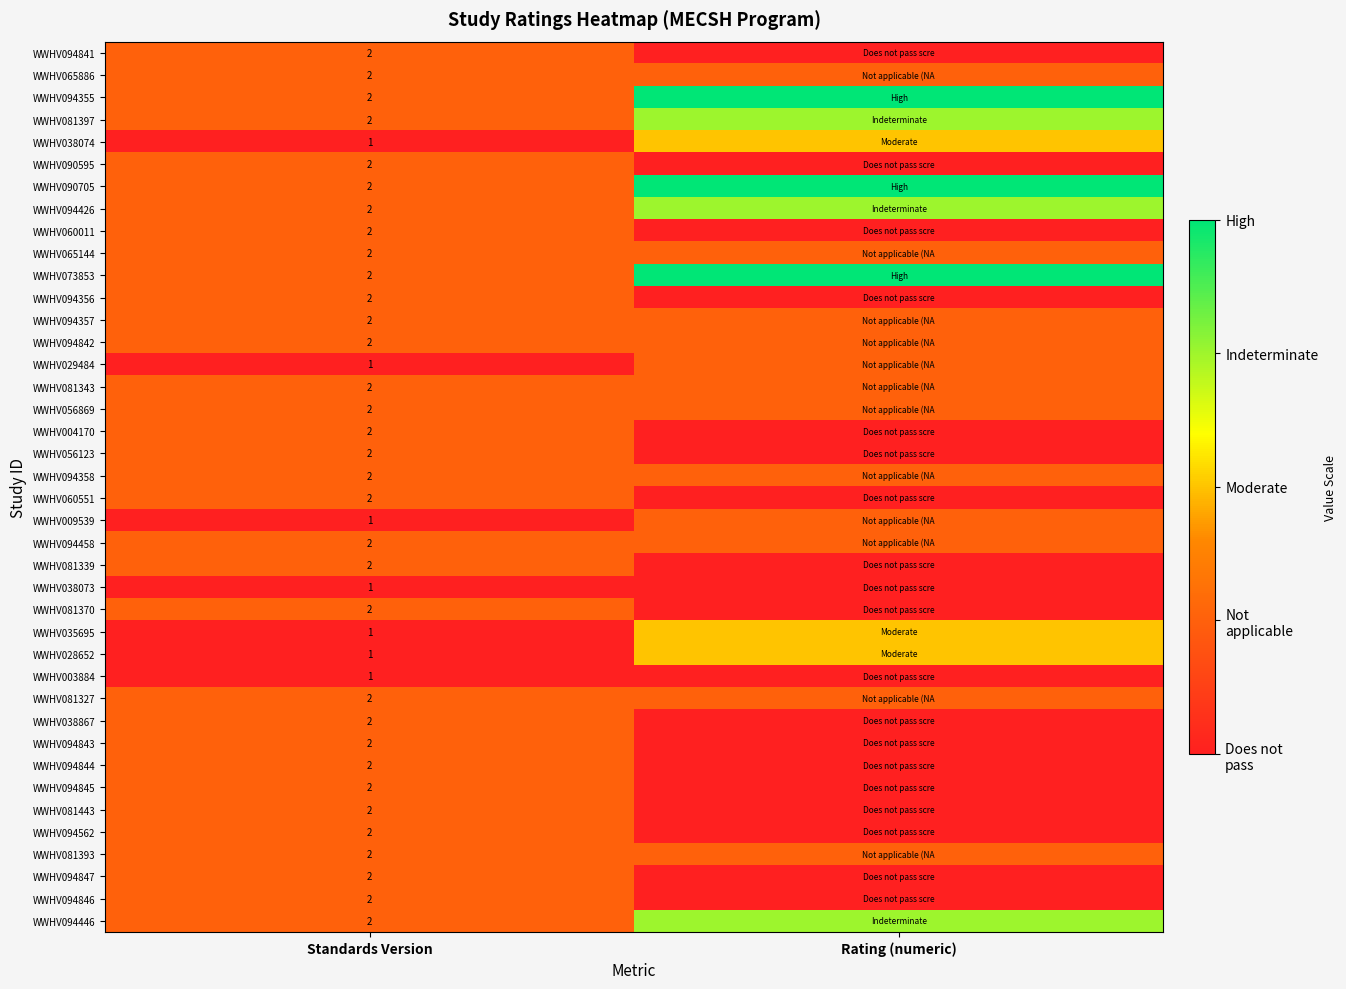

What is the total value across all series at Standards Version?

73